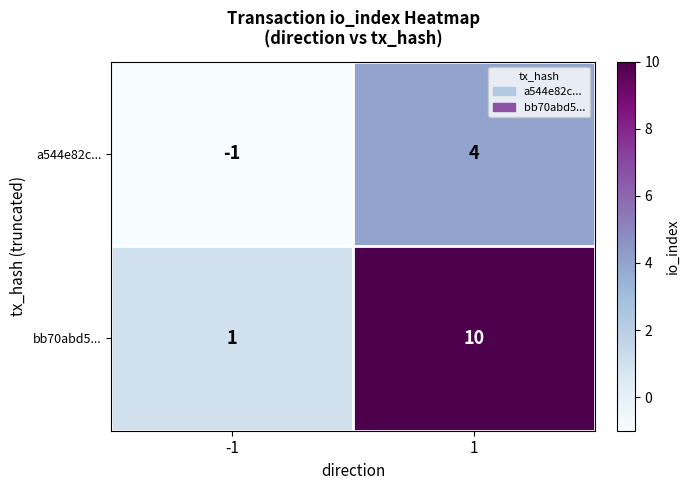

At 1, list the series in order from largest to smallest.

bb70abd5..., a544e82c...